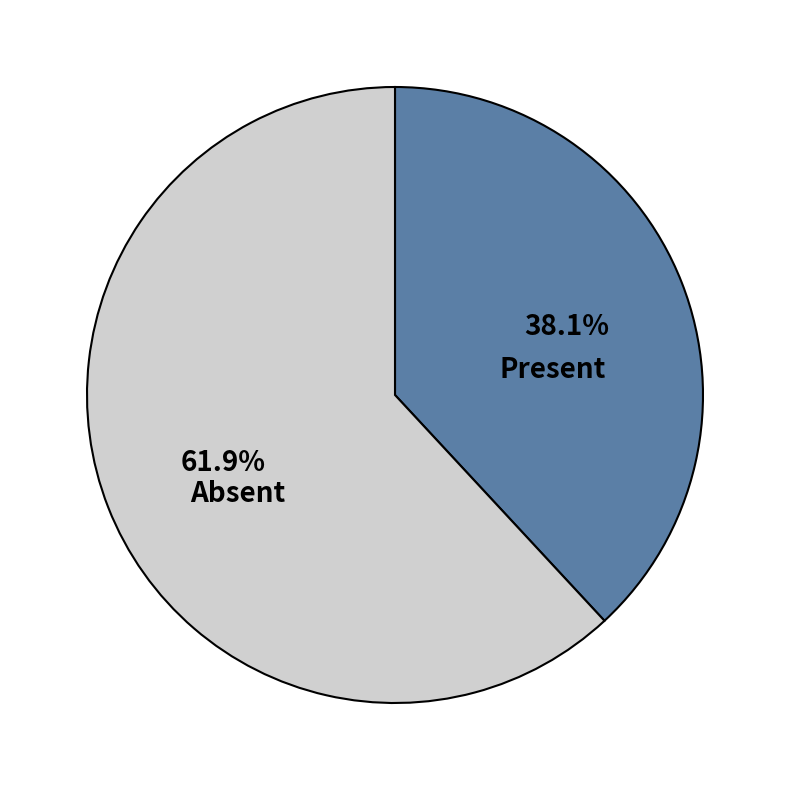

Is there any slice that represents more than half of the pie?

Yes